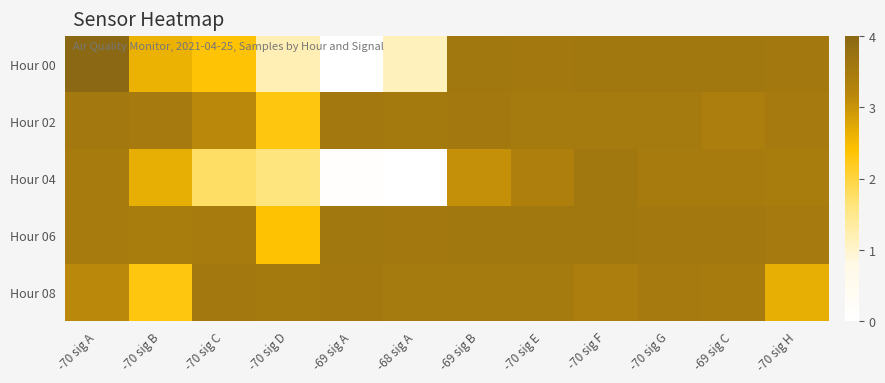

Count the number of categories in the chart.

12